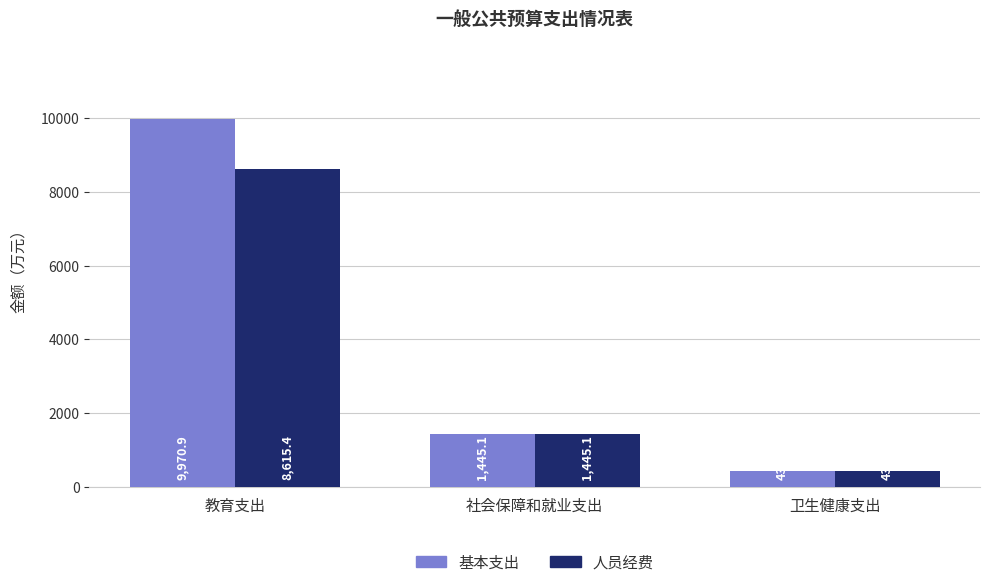

Is it true that 基本支出 equals 16271.6 at 教育支出?

False